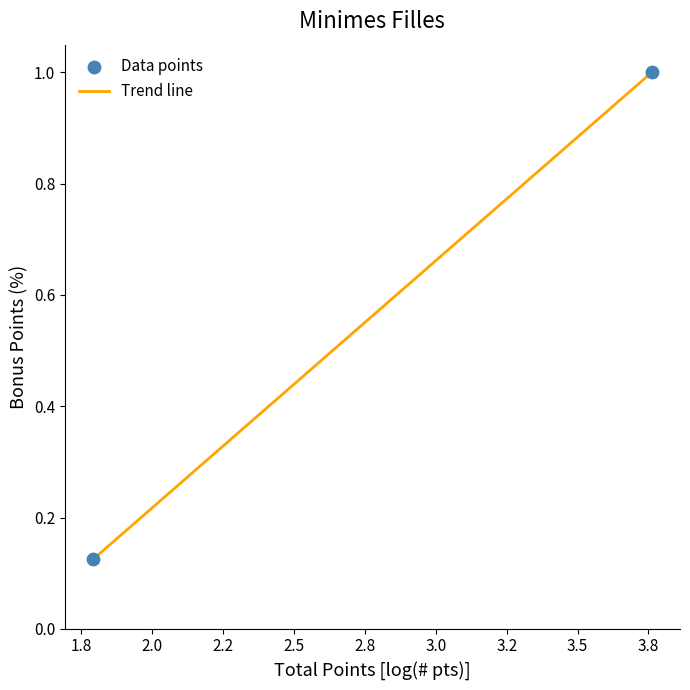

What is the average X value?

2.8